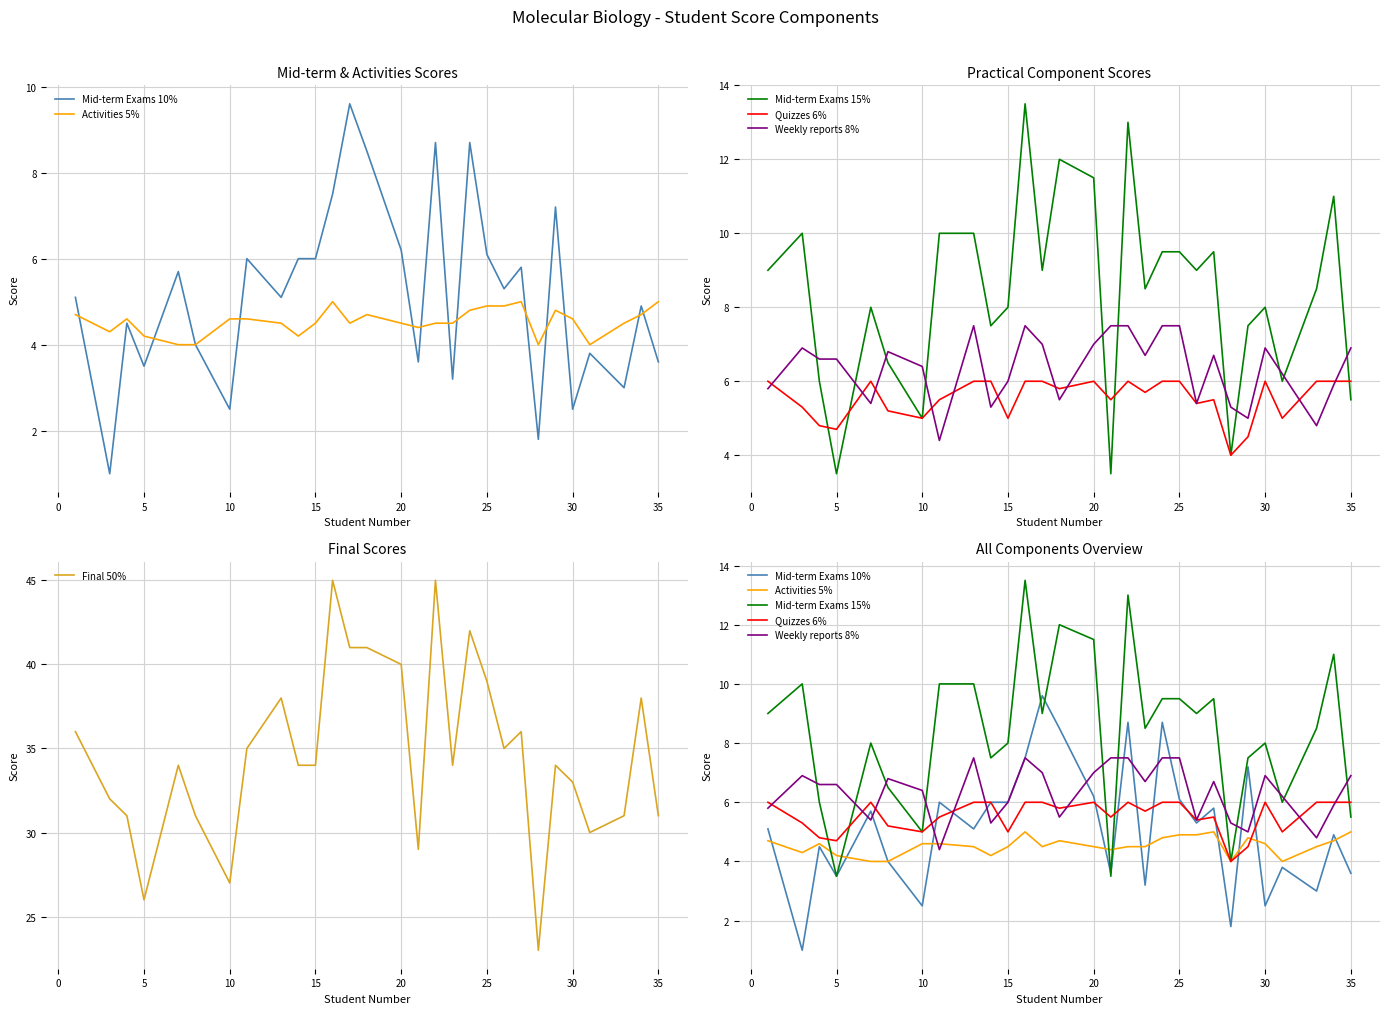

How many interior local peaks does the Final 50% series have?

8